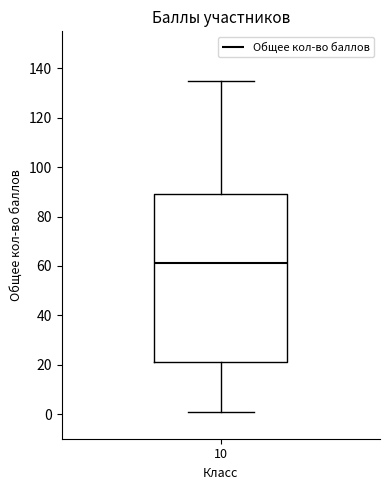

Where does the lower whisker of the box at x = 10 end on the y-axis? The values are not printed on the chart, so give them approximately, as read against the axis.

2